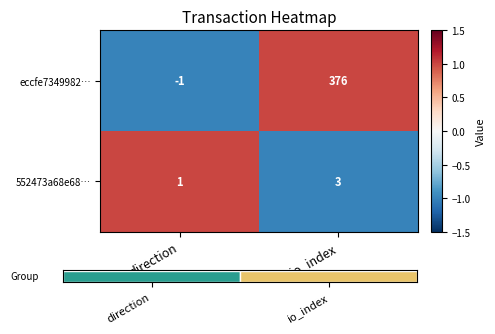

What is the difference between the eccfe7349982… values at direction and io_index?

377